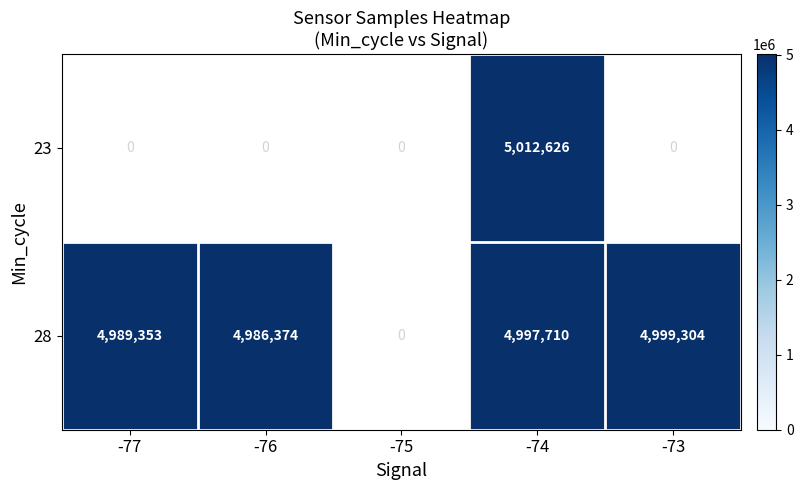

True or false: 28 has a value of 4999304 at -73.

True